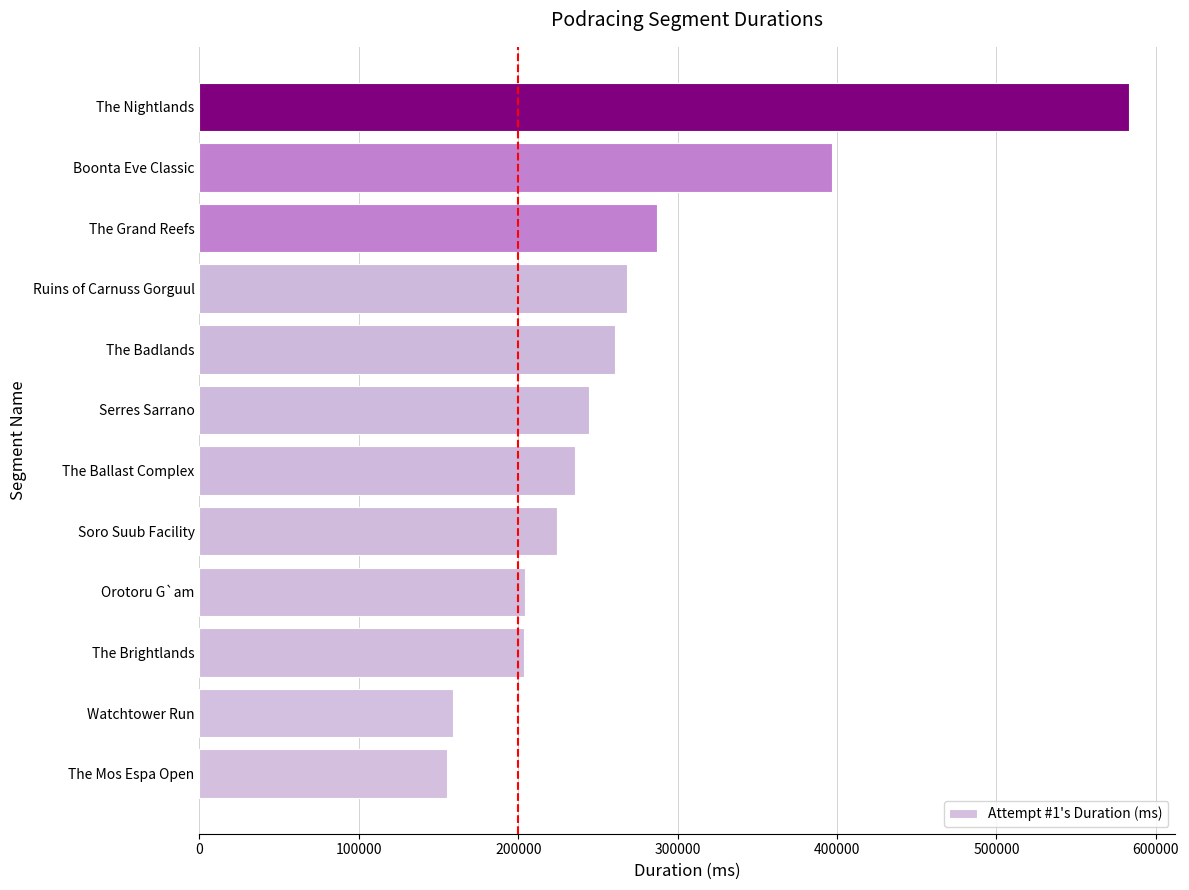

Count the number of data series in this chart.

1